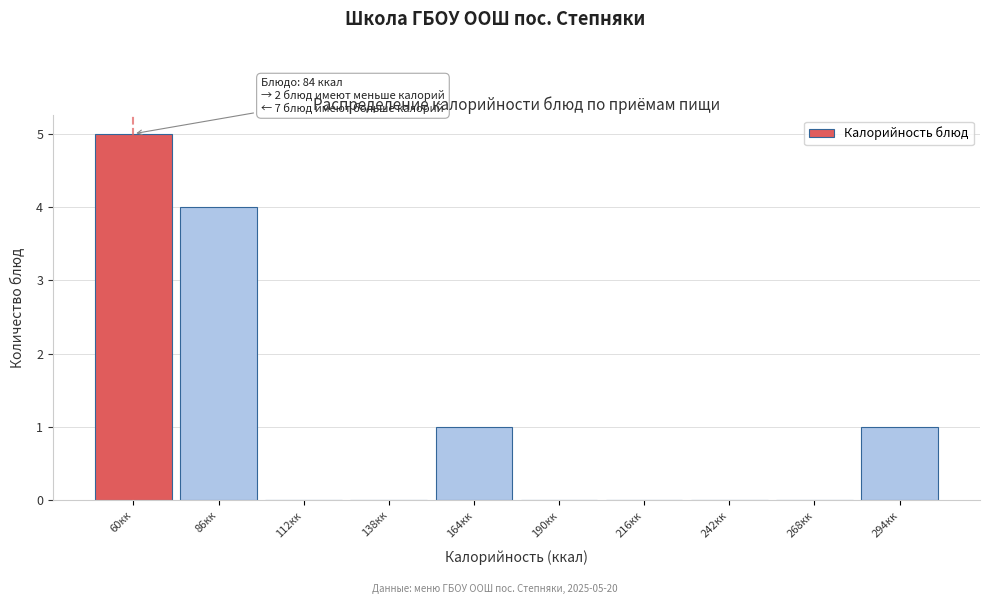

Between 138кк and 86кк, which is larger?

86кк